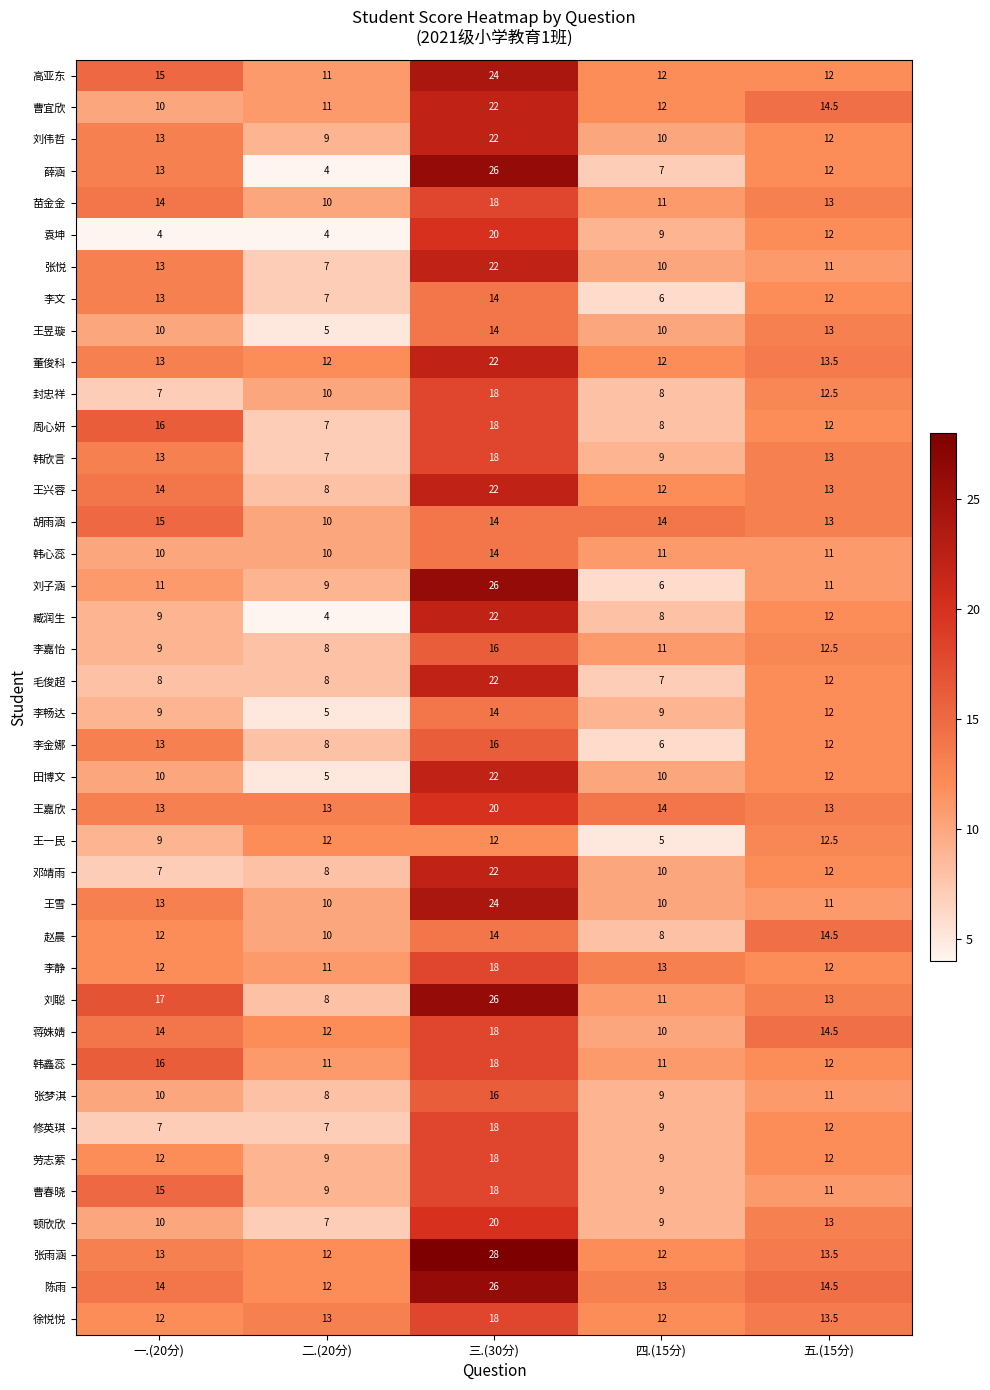

What is the sum of all 苗金金 values?

66.0